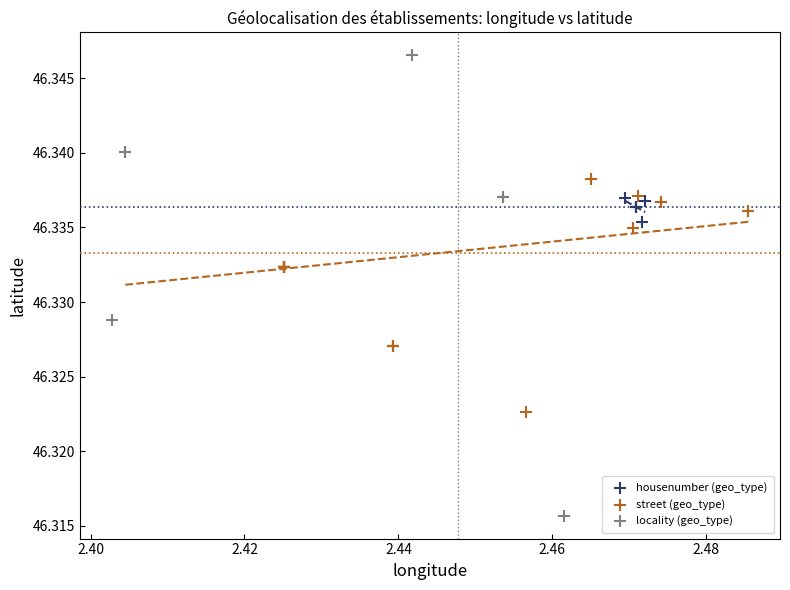

Which series has the widest spread of Y values?

locality (geo_type)